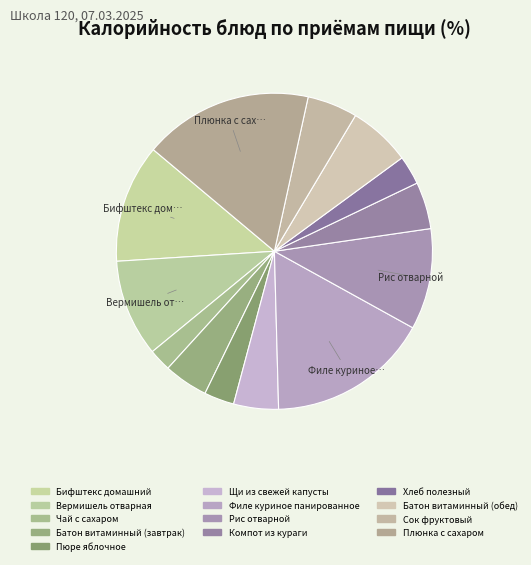

What percentage is NOT represented by Вермишель отварная?

90.1%